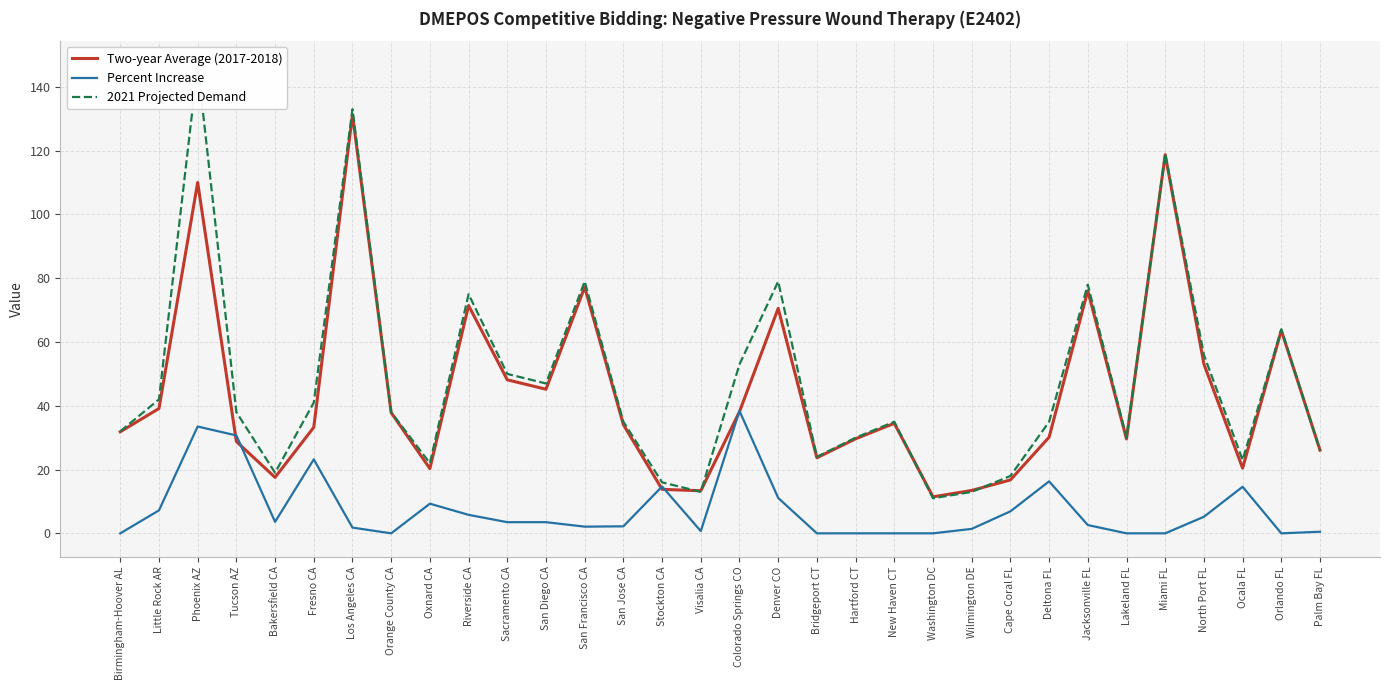

What is the highest value of the Percent Increase series?

38.4